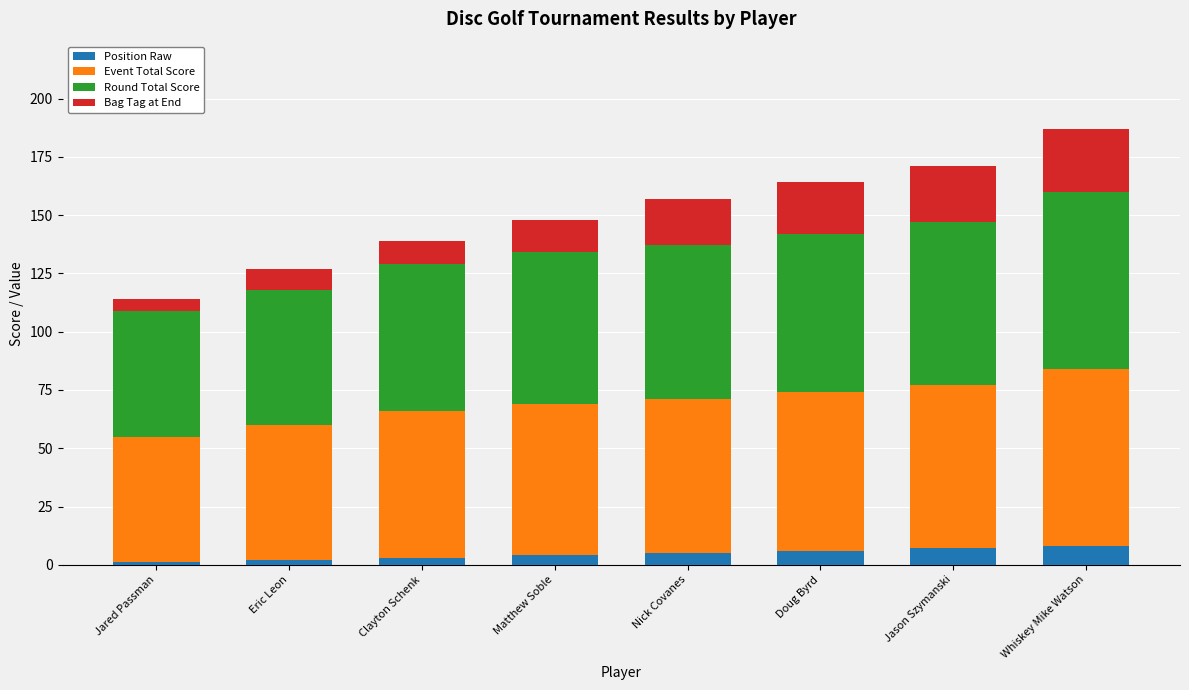

What is the highest value of the Position Raw series?

8